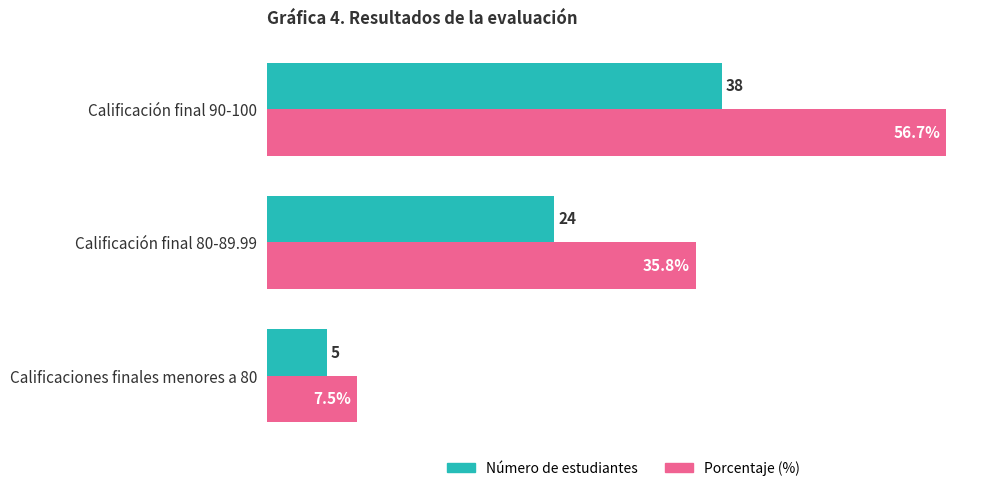

Is the value of Número de estudiantes at Calificaciones finales menores a 80 greater than the value of Porcentaje (%) at Calificaciones finales menores a 80?

No